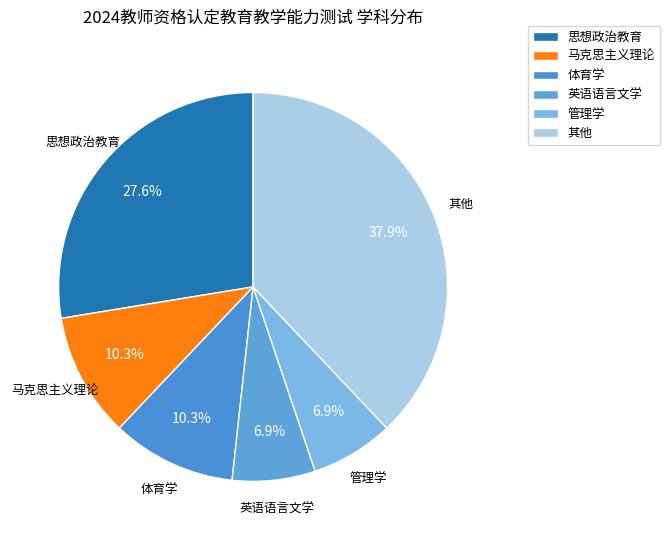

Count the number of slices in the pie.

6